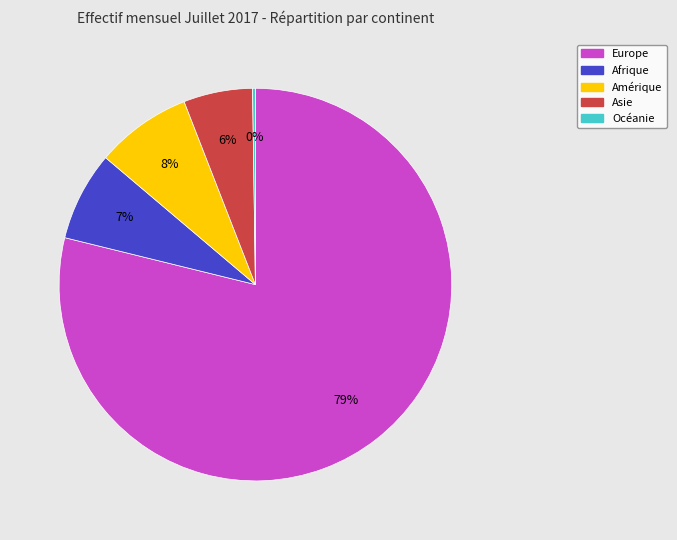

What percentage is the Asie slice, to the nearest percent?

6%